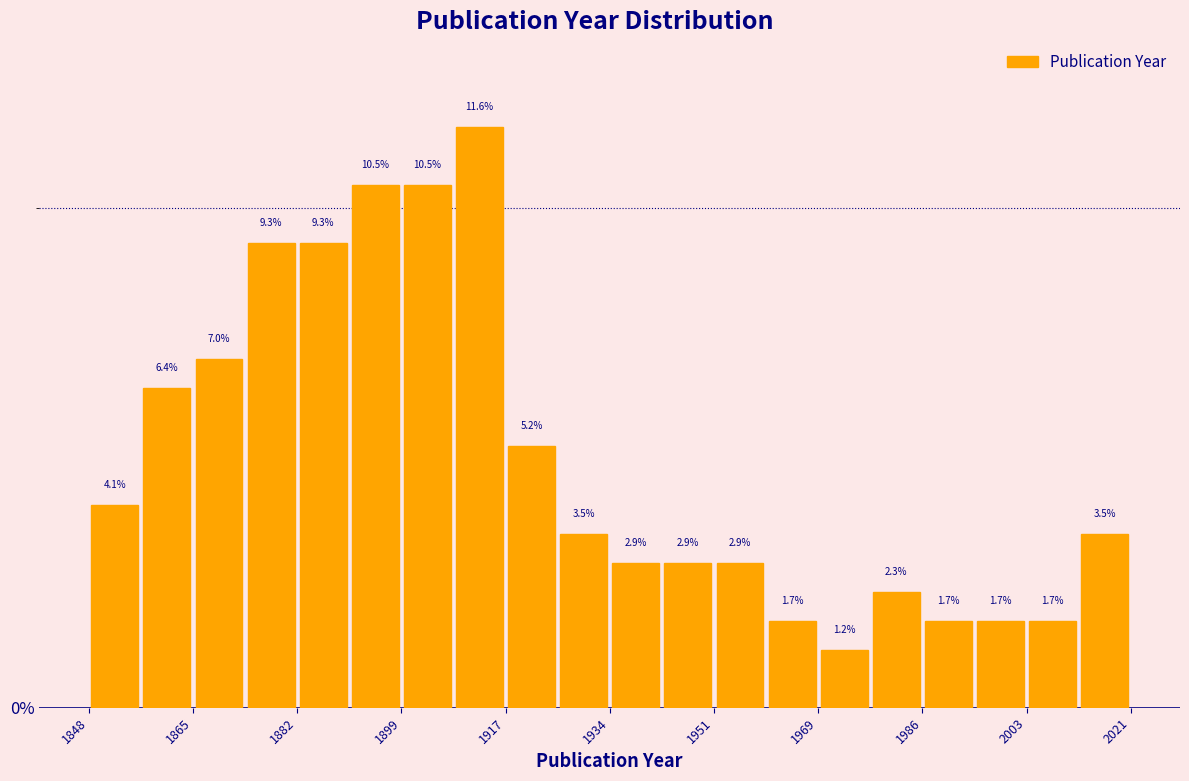

Reading left to right, list every bar in this chart as the range it spans on the x-axis followed by its height. The bar edges are not printed on the chart, so give them approximately, as read against the axis.

1848 to 1856: 4.1
1856 to 1866: 6.4
1866 to 1874: 7.0
1874 to 1882: 9.3
1882 to 1892: 9.3
1892 to 1900: 10.5
1900 to 1908: 10.5
1908 to 1918: 11.6
1918 to 1926: 5.2
1926 to 1934: 3.5
1934 to 1944: 2.9
1944 to 1952: 2.9
1952 to 1960: 2.9
1960 to 1970: 1.7
1970 to 1978: 1.2
1978 to 1986: 2.3
1986 to 1996: 1.7
1996 to 2004: 1.7
2004 to 2012: 1.7
2012 to 2022: 3.5